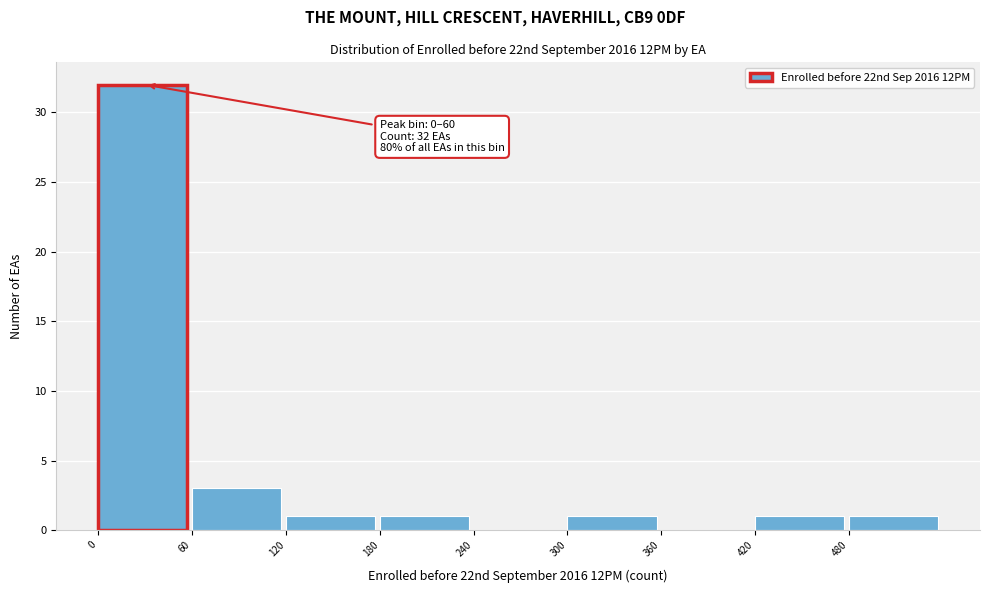

Which range on the x-axis has the tallest bar?

0 to 60